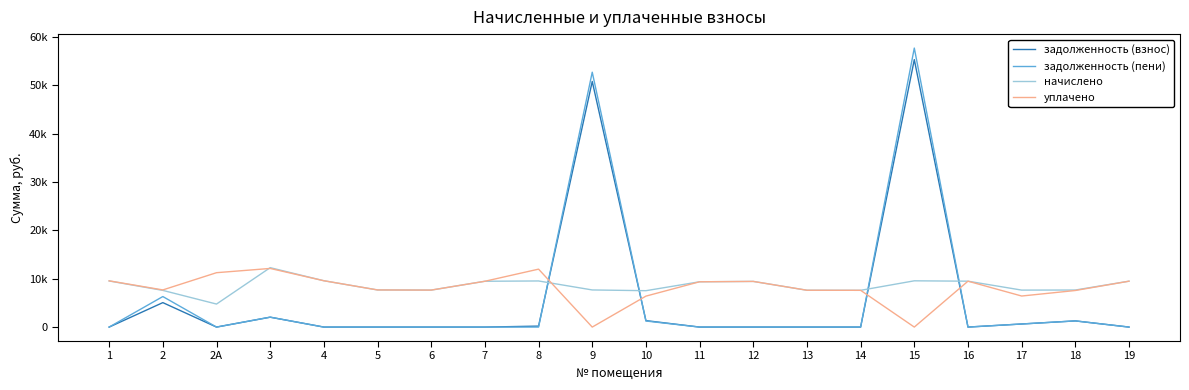

Does the chart have visible grid lines?

No